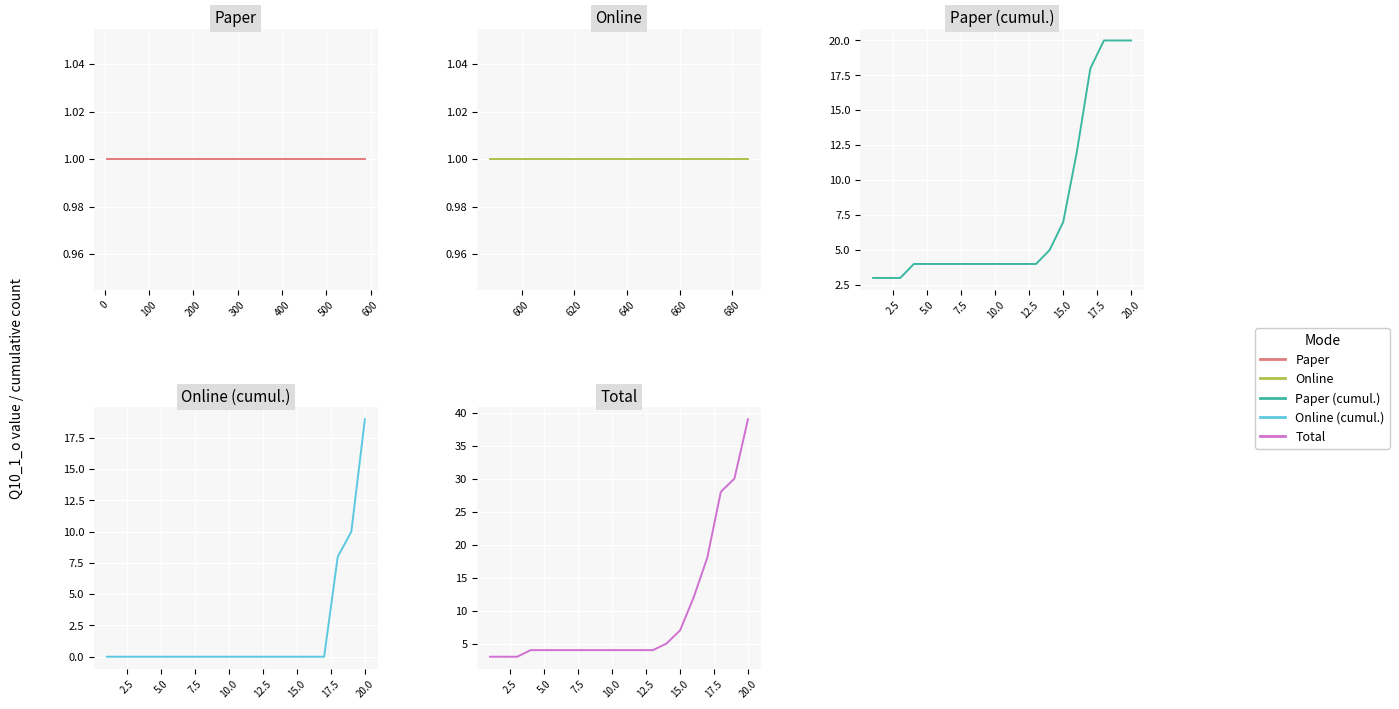

True or false: Online has more than 2 points higher than both neighbors.

False